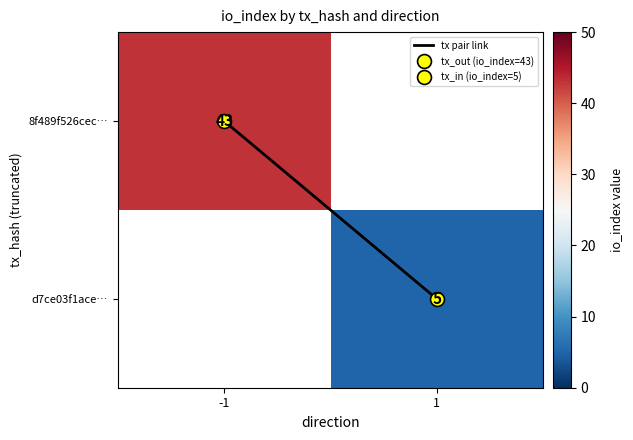

What is the difference between the highest and lowest values at -1?

43.0